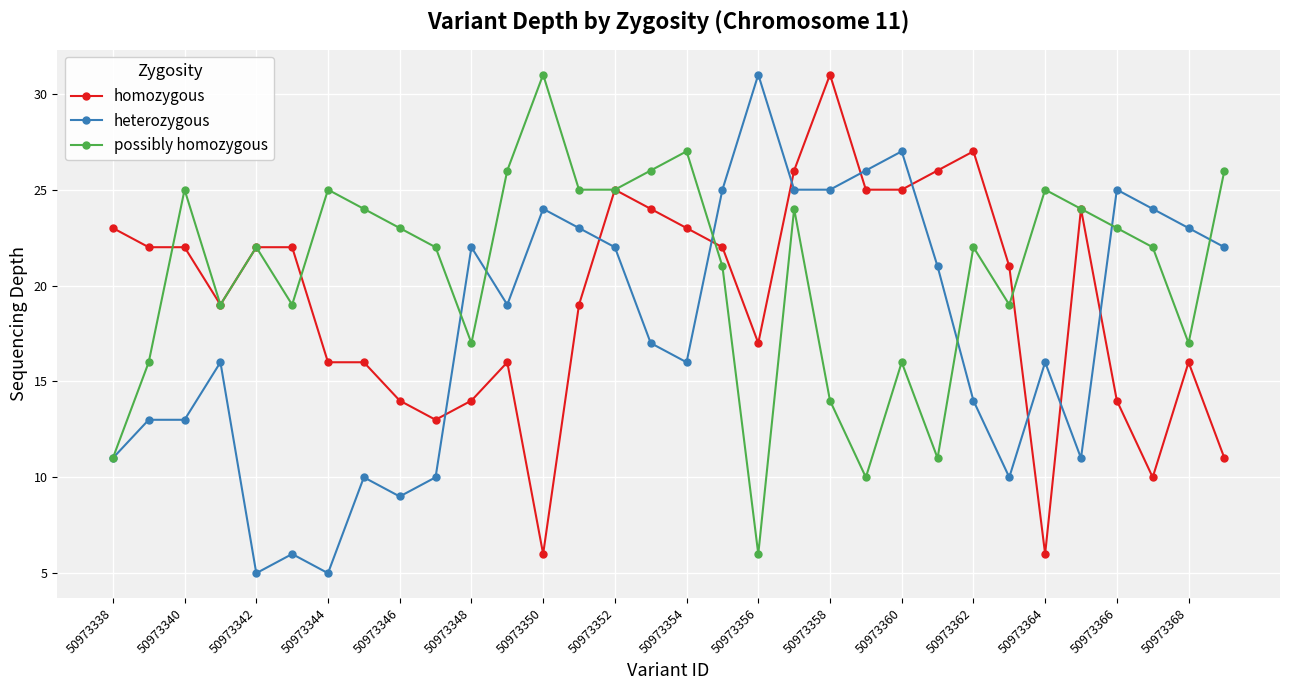

How many interior local peaks does the possibly homozygous series have?

9